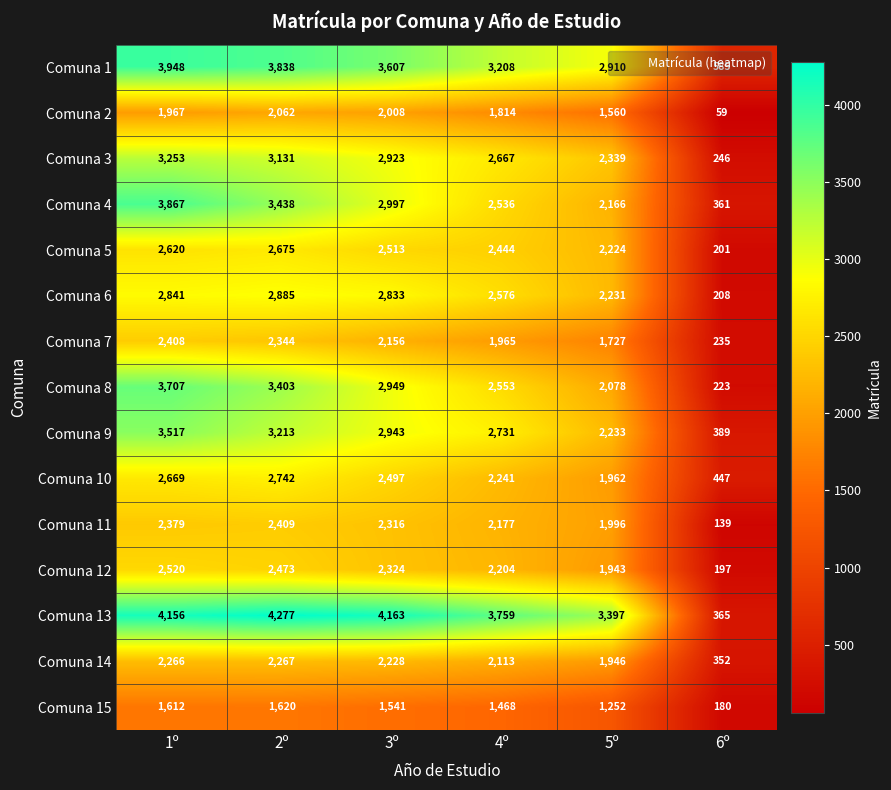

What is the sum of the Comuna 10 values at 5º and 4º?

4203